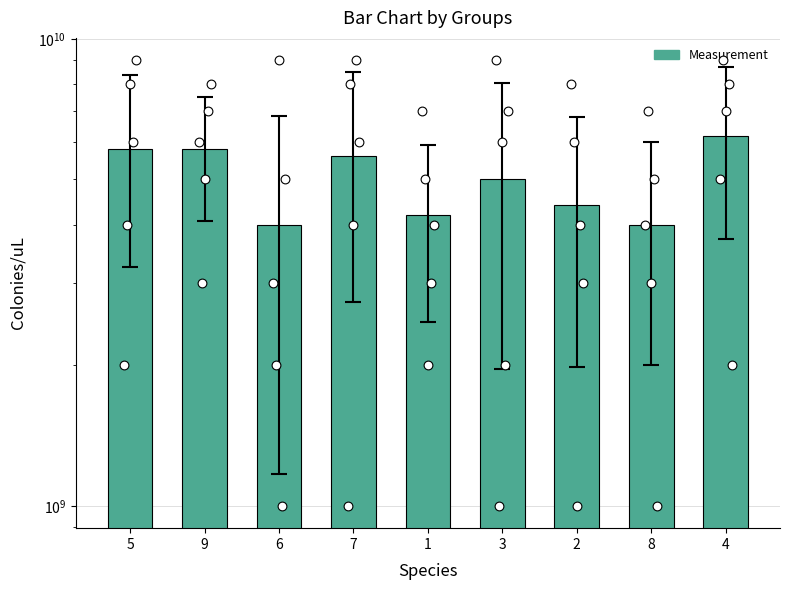

What is the change in value from 2 to 4?

+1800000000